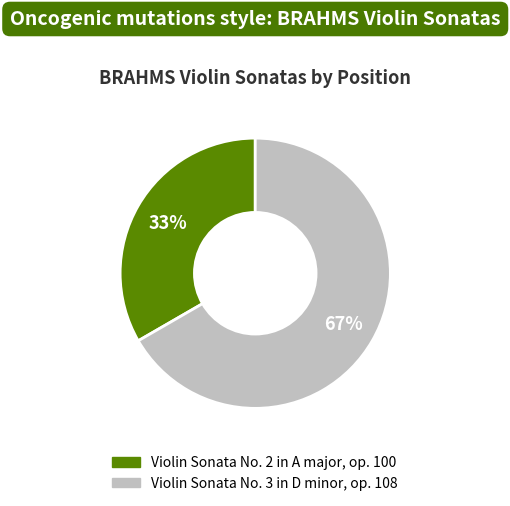

The Violin Sonata No. 3 in D minor, op. 108 slice represents 67% of the pie. True or false?

True